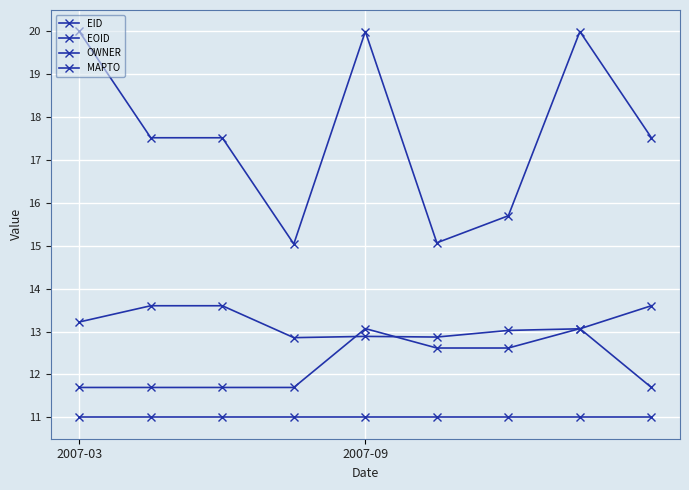

True or false: MAPTO and EID intersect in this chart.

False